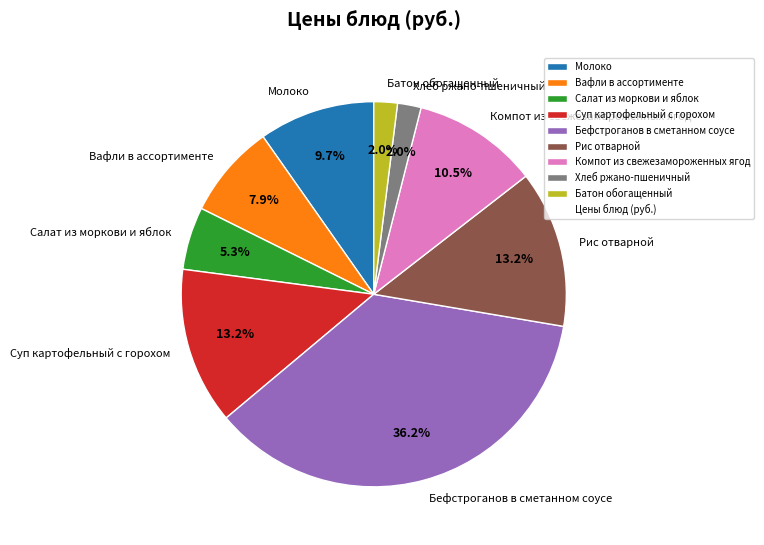

True or false: Суп картофельный с горохом accounts for 6% of the total.

False